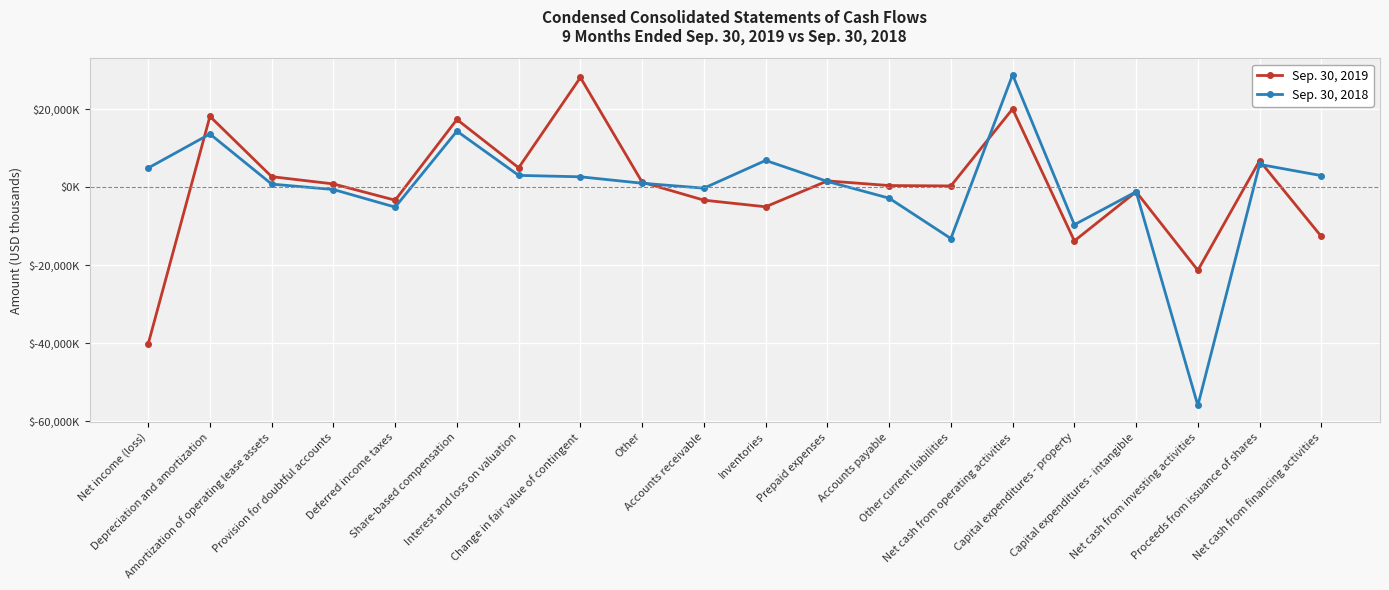

Reading right to left, transcribe all the data shown in this chart.

Sep. 30, 2019: -12610	6821	-21281	-1144	-13737	20090	347	447	1637	-4995	-3298	1307	28140	5000	17378	-3309	861	2724	18180	-40148
Sep. 30, 2018: 2988	5866	-55921	-1138	-9586	28829	-13130	-2788	1498	6880	-225	1040	2689	3050	14392	-5082	-571	818	13661	4940